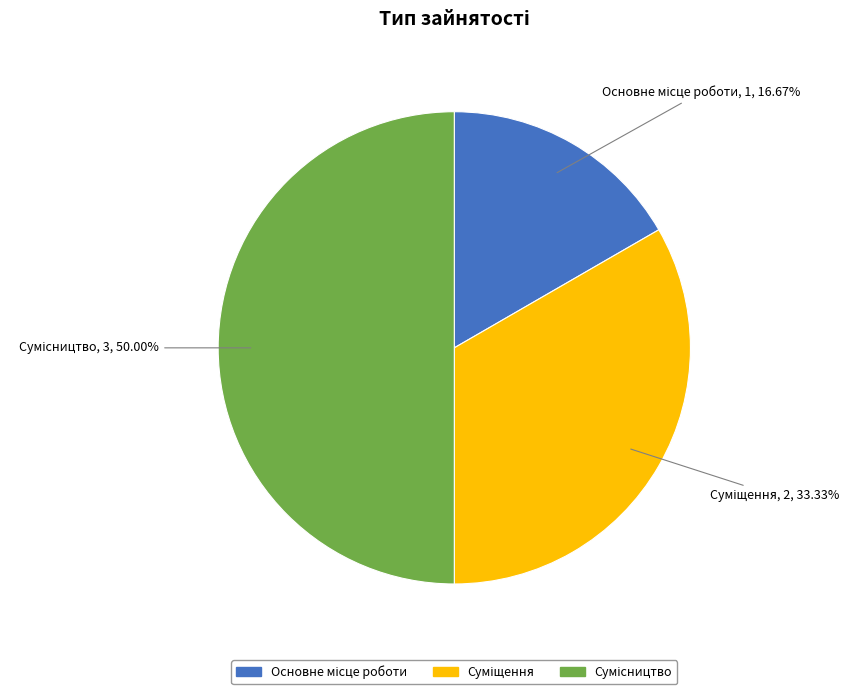

What percentage is the Основне місце роботи slice, to the nearest percent?

17%